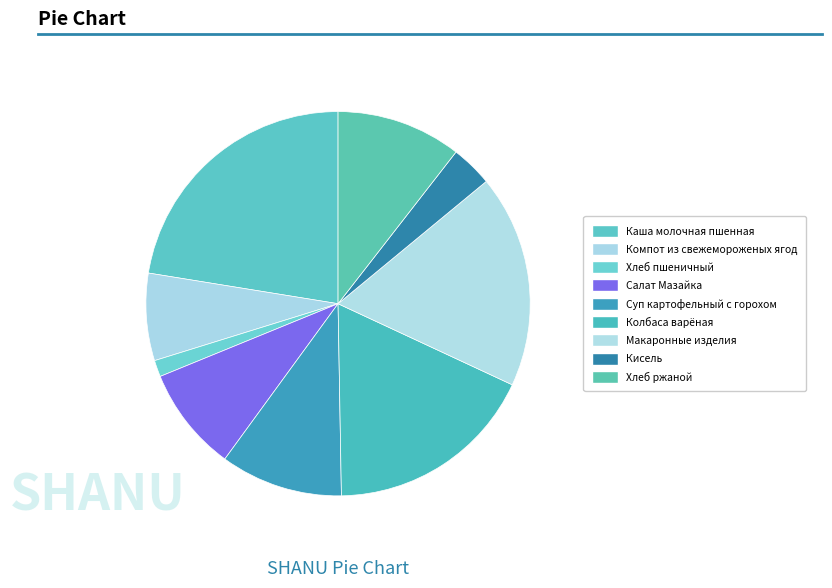

Rank the categories by value from lowest to highest.

Хлеб пшеничный, Кисель, Компот из свежемороженых ягод, Салат Мазайка, Суп картофельный с горохом, Хлеб ржаной, Колбаса варёная, Макаронные изделия, Каша молочная пшенная